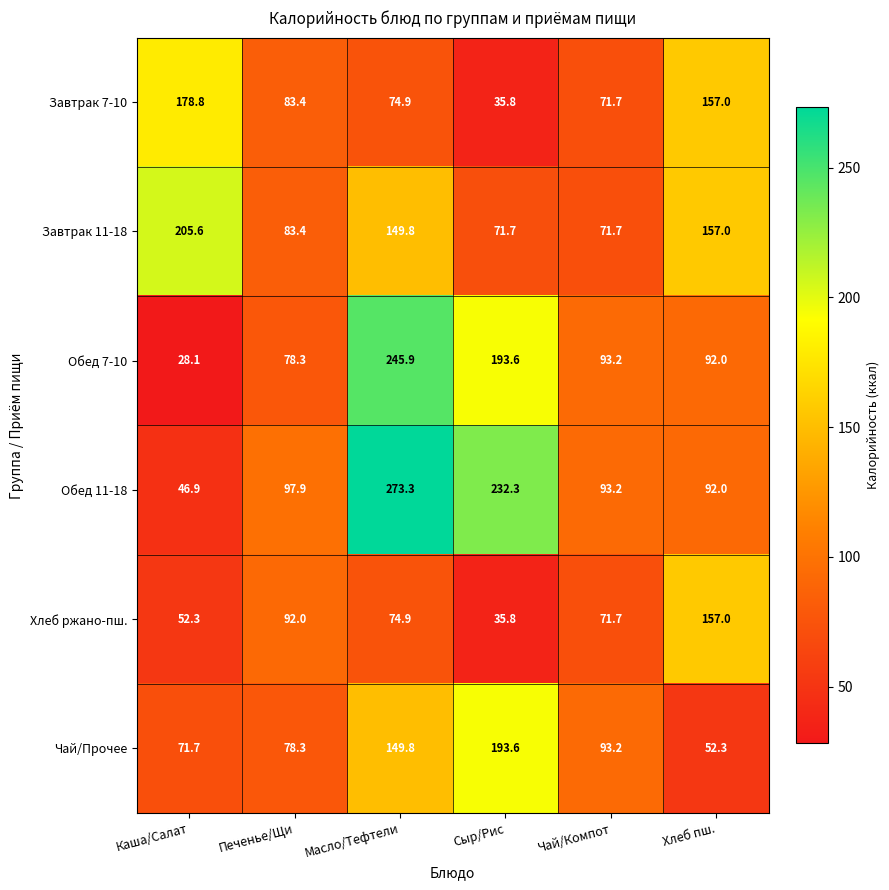

Rank the categories by Завтрак 7-10 value from lowest to highest.

Сыр/Рис, Чай/Компот, Масло/Тефтели, Печенье/Щи, Хлеб пш., Каша/Салат